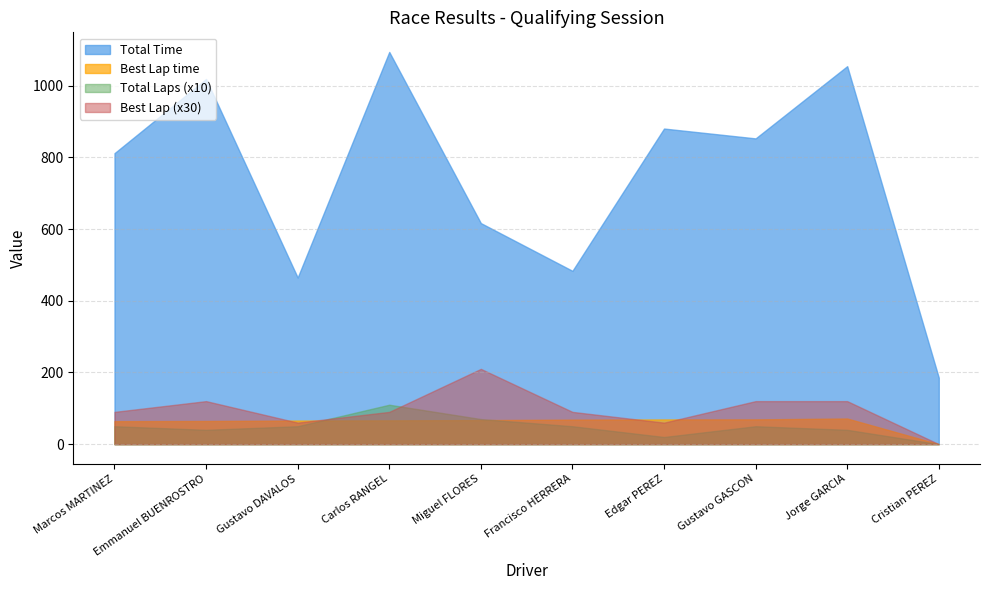

What is the difference between the Best Lap values at Marcos MARTINEZ and Jorge GARCIA?

1.0